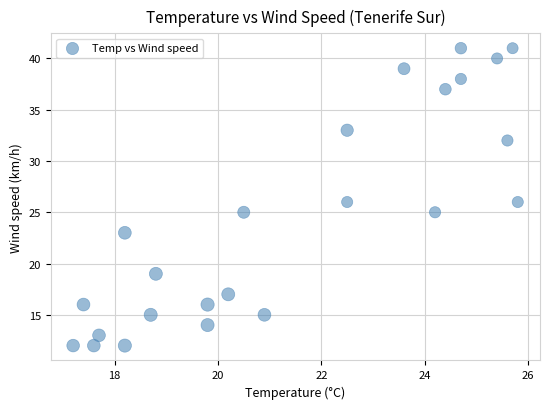

What is the range of Y values (max minus min)?

29